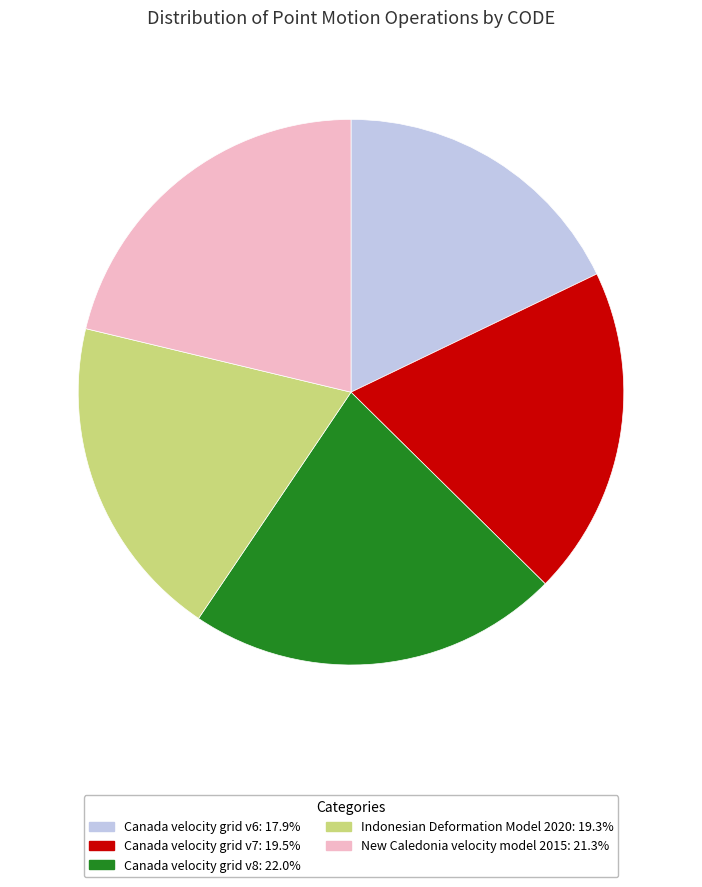

Is there a majority slice in this chart?

No